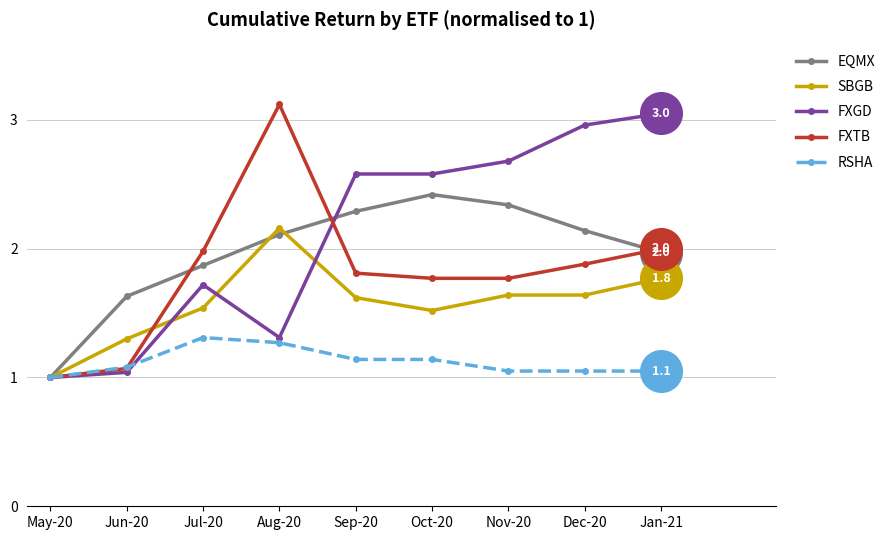

Which series has the largest total across all categories?

FXGD